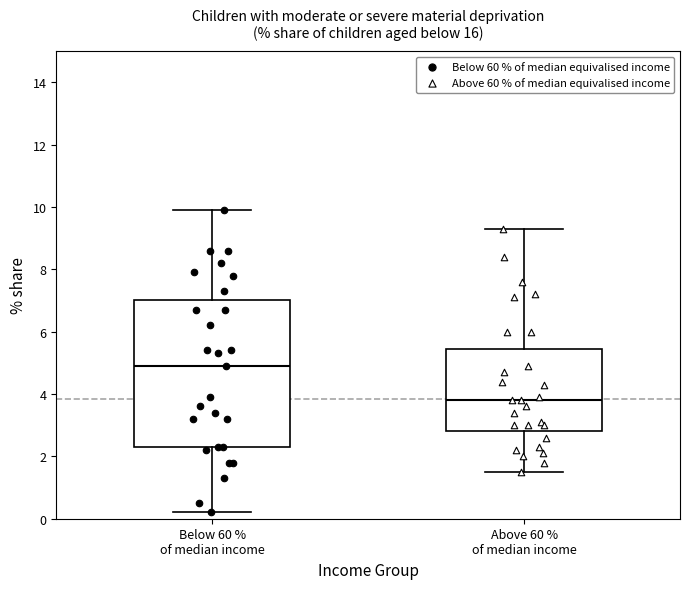

Where does the upper whisker of the box for Below 60 % of median income end on the y-axis? The values are not printed on the chart, so give them approximately, as read against the axis.

10.0